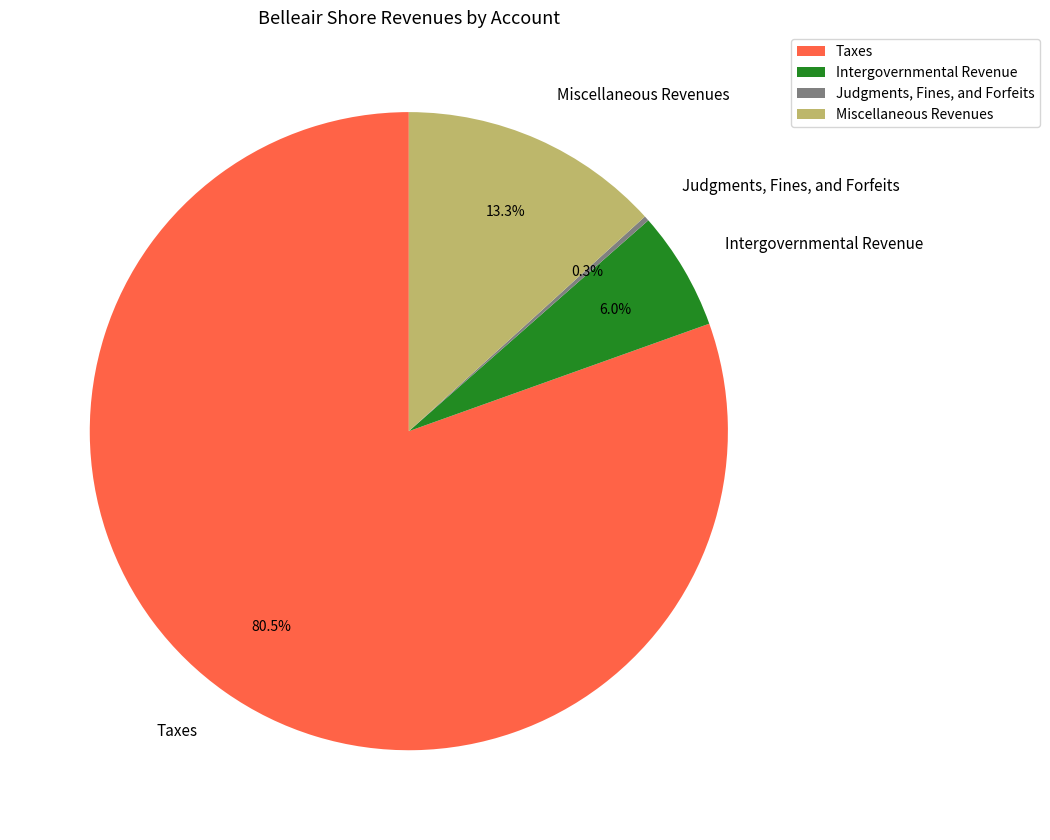

What percentage is NOT represented by Intergovernmental Revenue?

94.0%